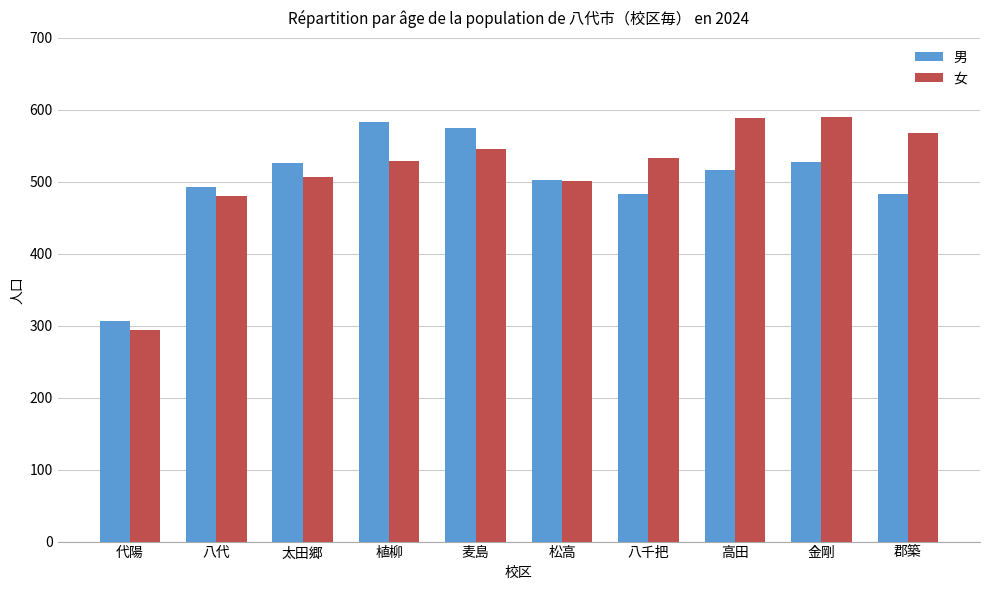

Which series has the widest spread of values?

女